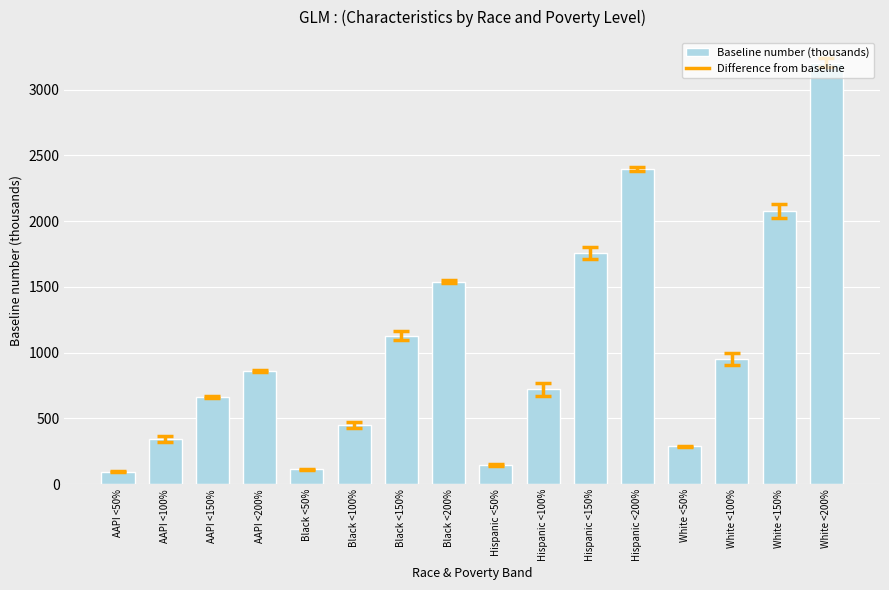

How many values exceed 860?

8